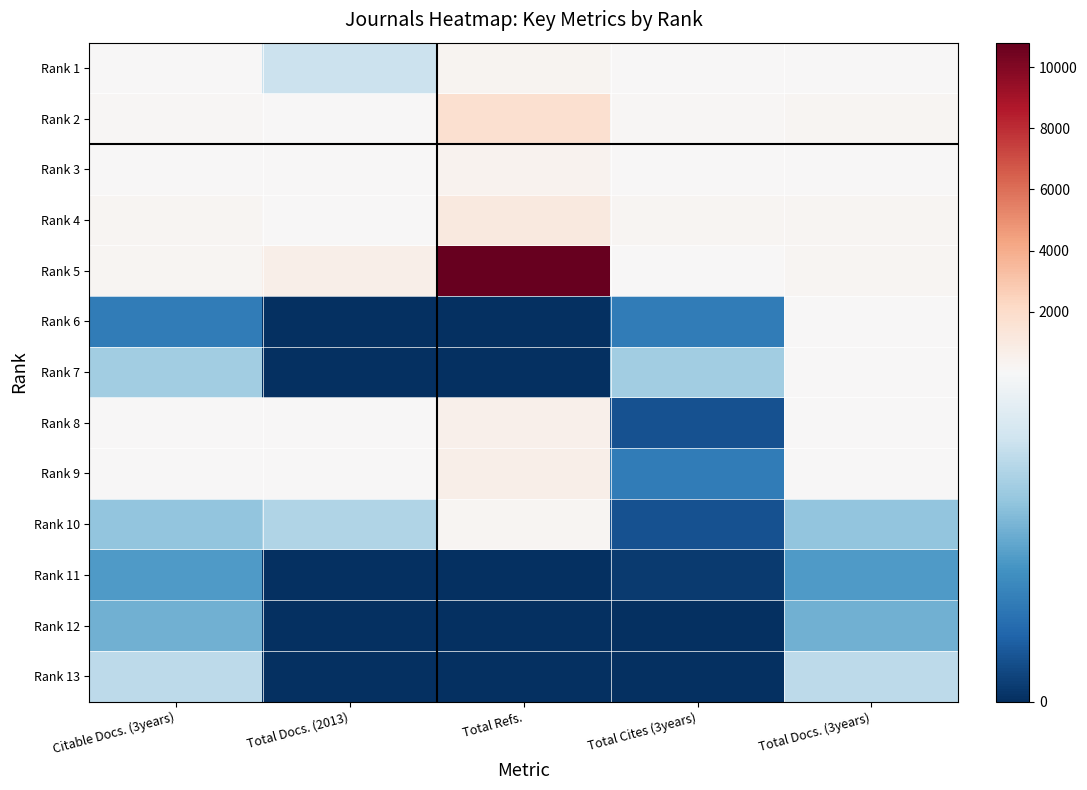

Which category has the highest value across all series?

Total Refs.